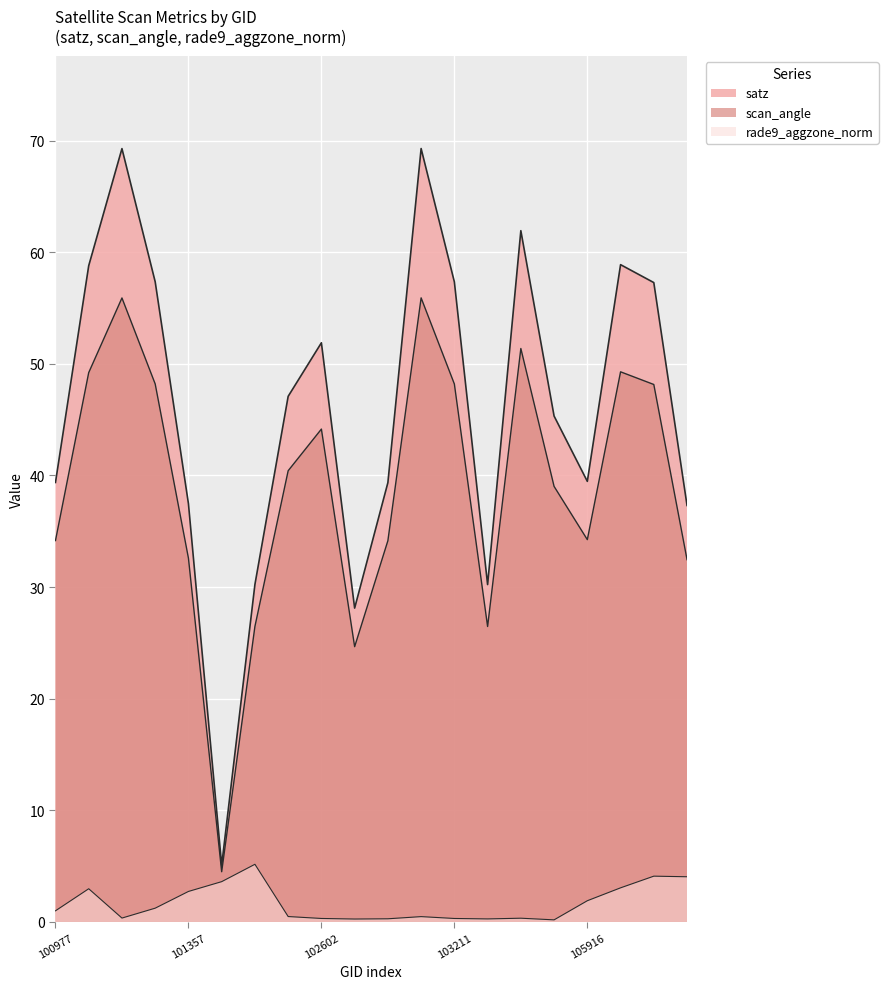

The scan_angle series shows 53.8 at 102964. True or false?

False